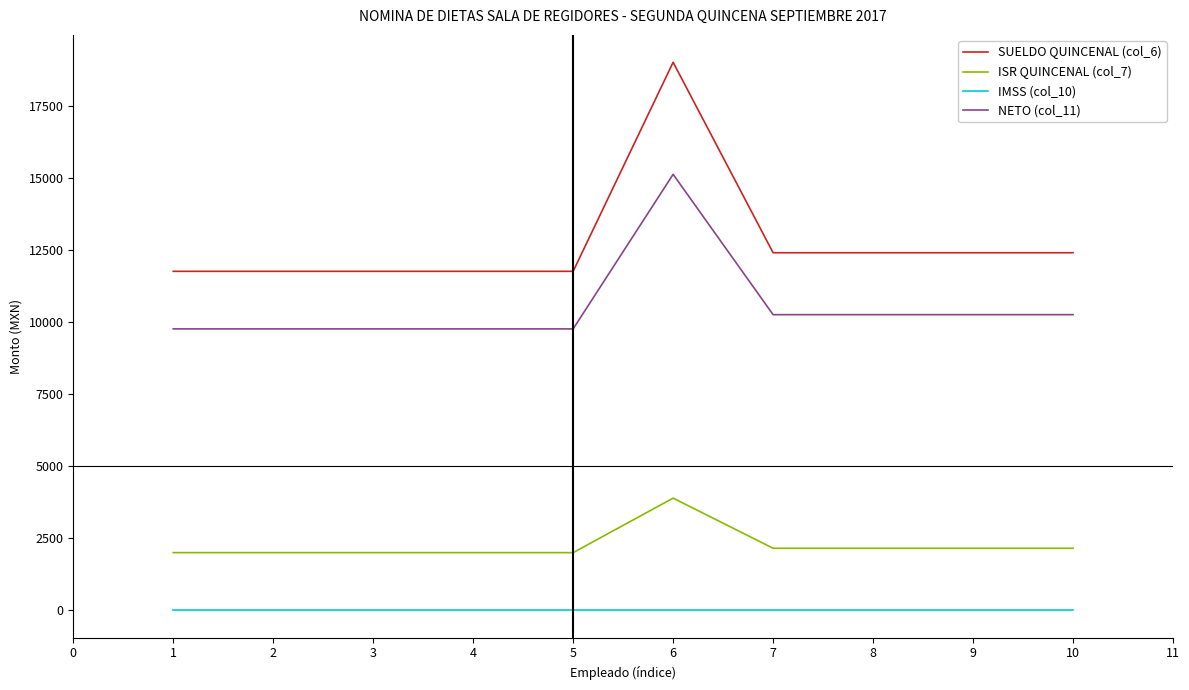

True or false: NETO (col_11) has more than 0 points higher than both neighbors.

True